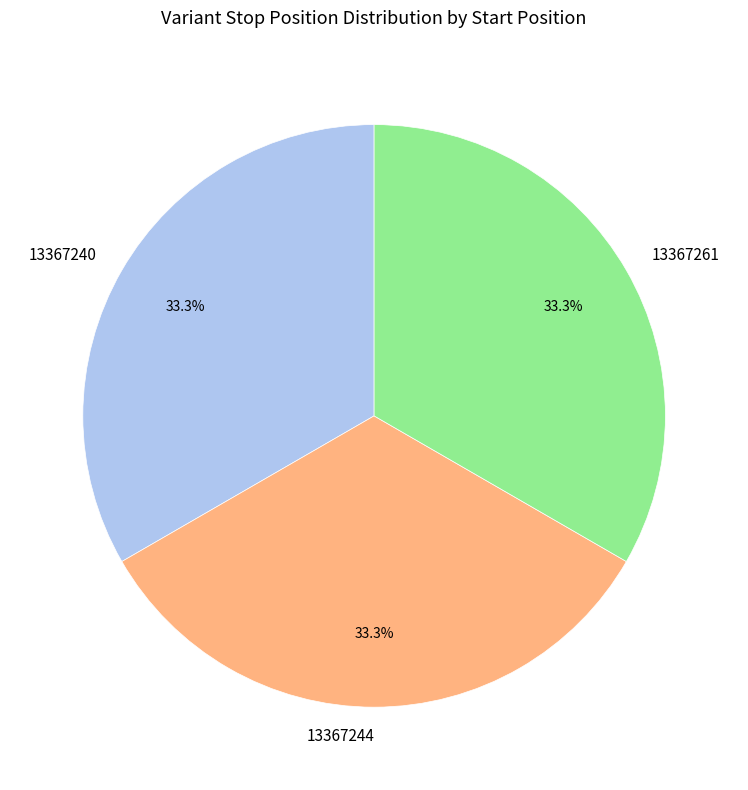

Is 13367244 the majority of the pie?

No